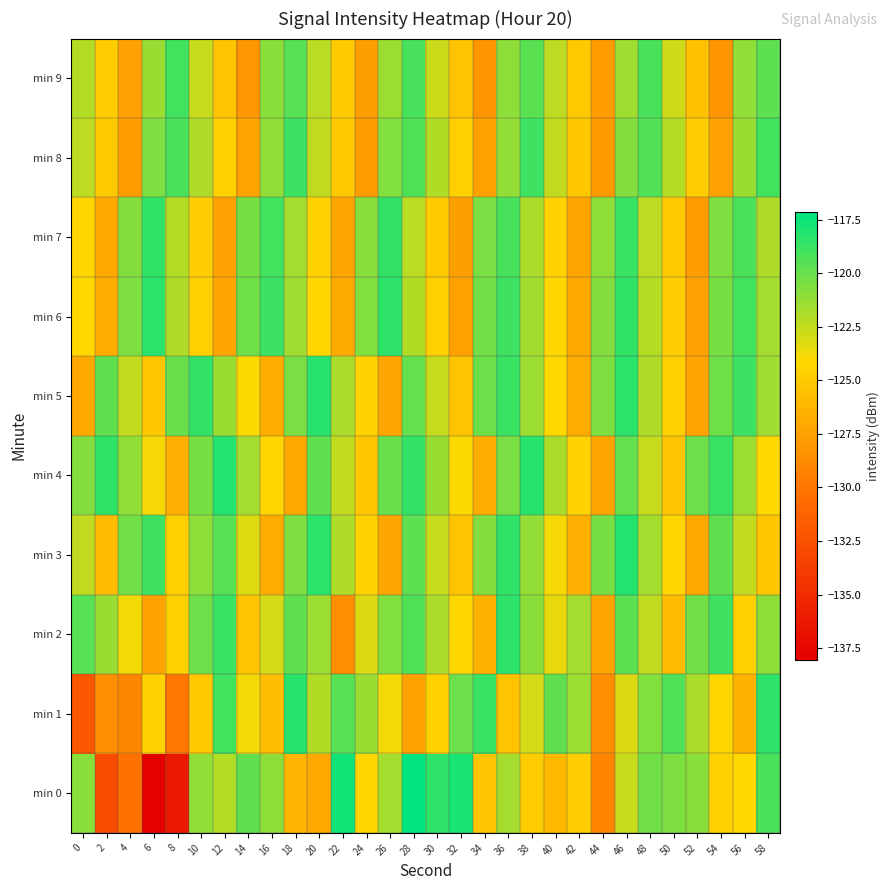

Which has a higher value, 16 or 8?

16